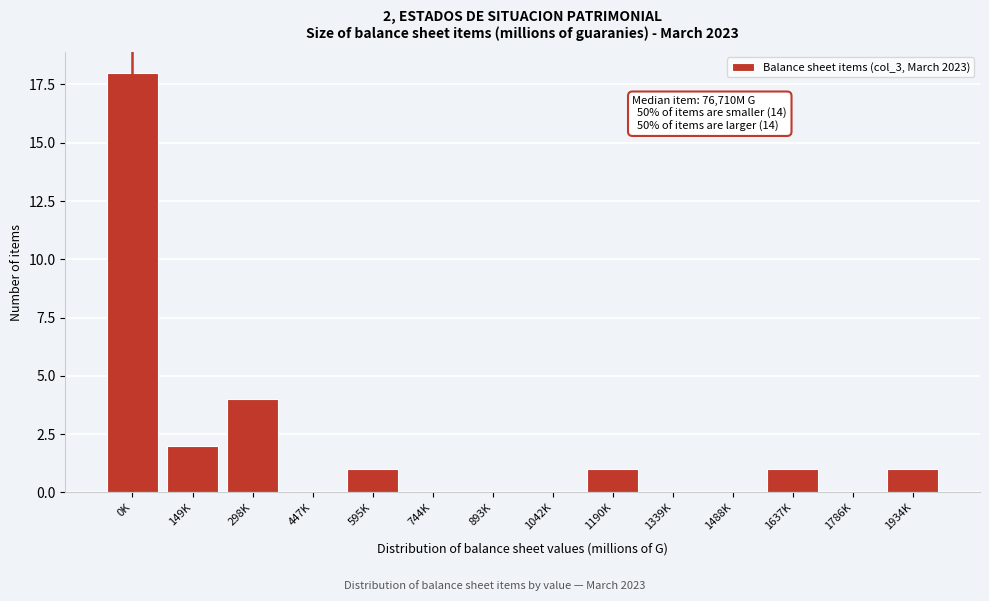

Reading left to right, list all the values displayed in this chart.

0K=18	149K=2	298K=4	447K=0	595K=1	744K=0	893K=0	1042K=0	1190K=1	1339K=0	1488K=0	1637K=1	1786K=0	1934K=1